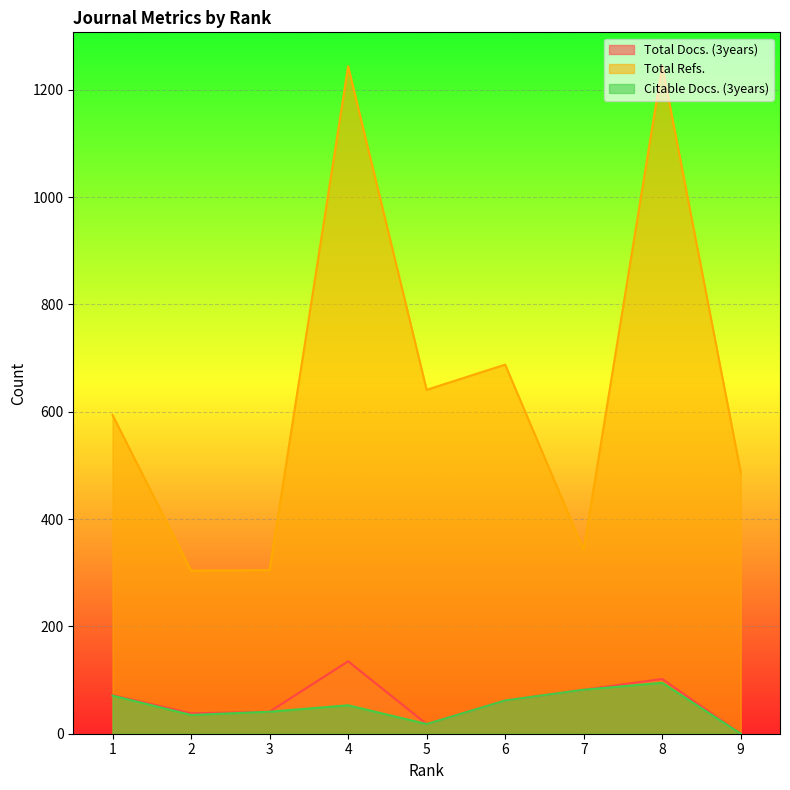

True or false: Citable Docs. (3years) and Total Refs. cross at least once.

False